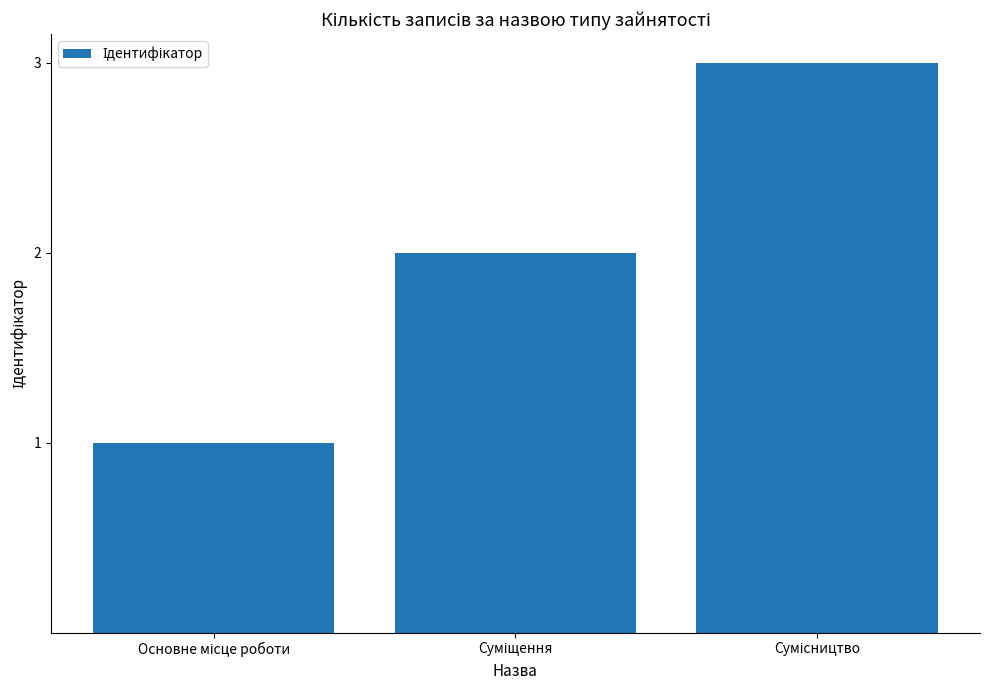

How many values are below 2?

1